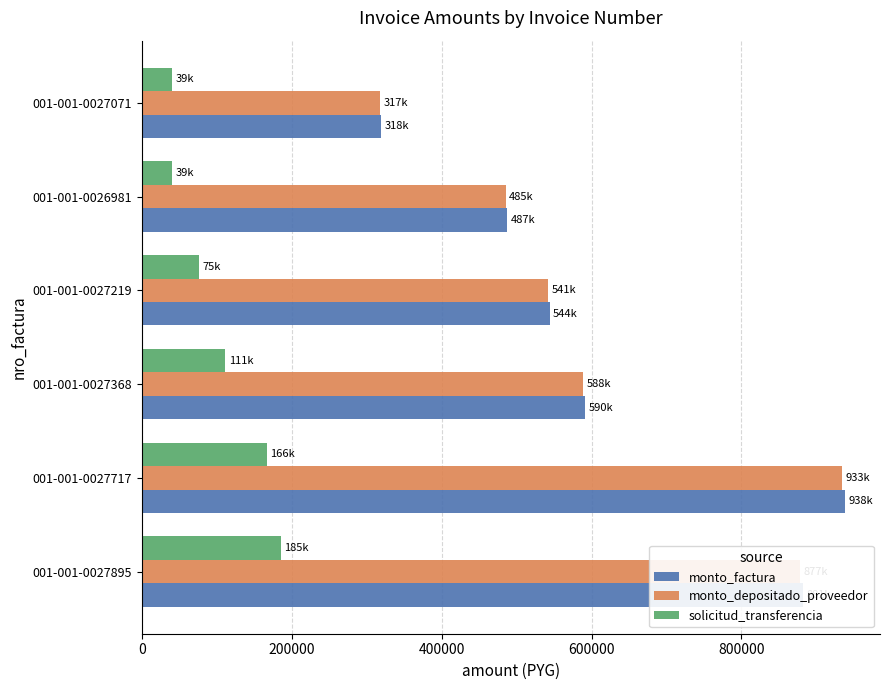

What is the maximum value shown in the chart?

938000